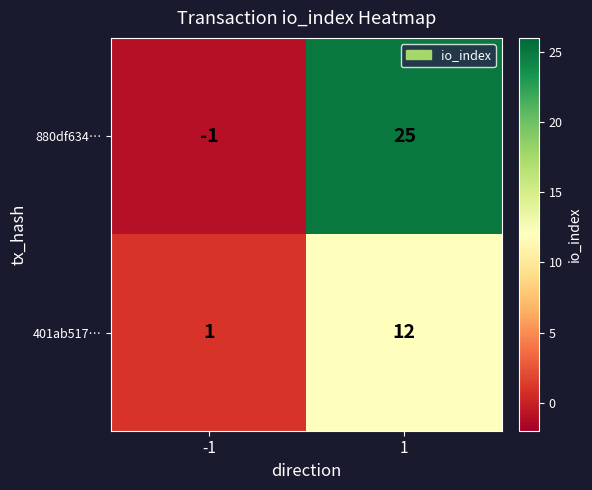

What is the smallest value displayed?

-1